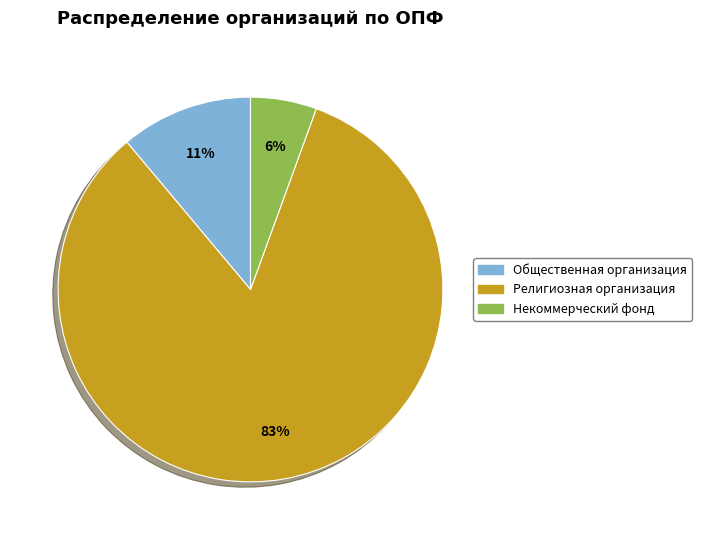

Combined, do Некоммерческий фонд and Религиозная организация account for over 50%?

Yes